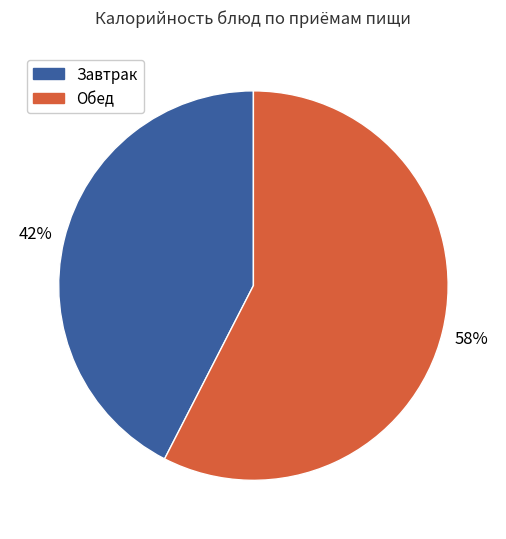

Is there any slice that represents more than half of the pie?

Yes